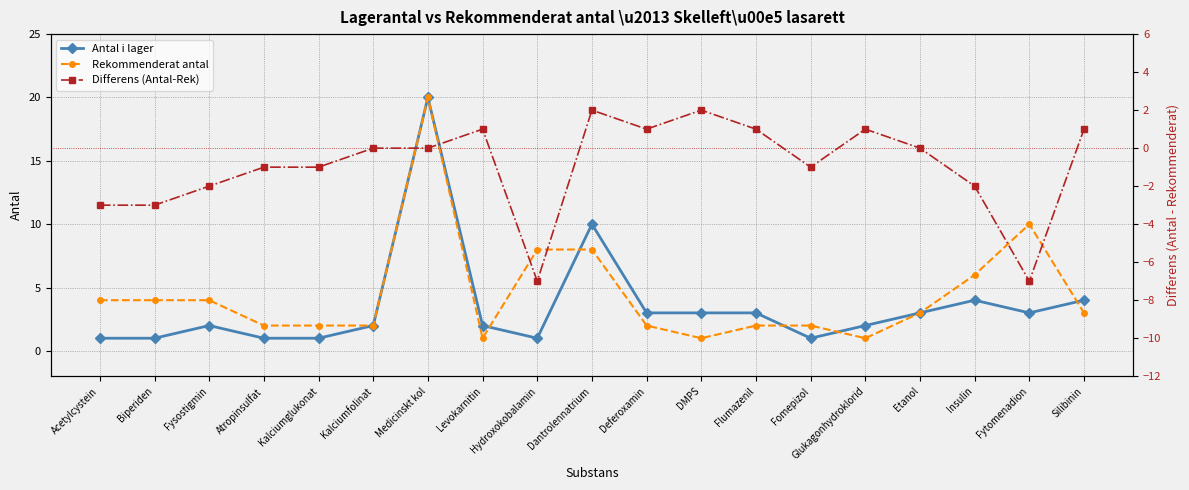

True or false: Differens (Antal-Rek) has a value of -5 at Biperiden.

False